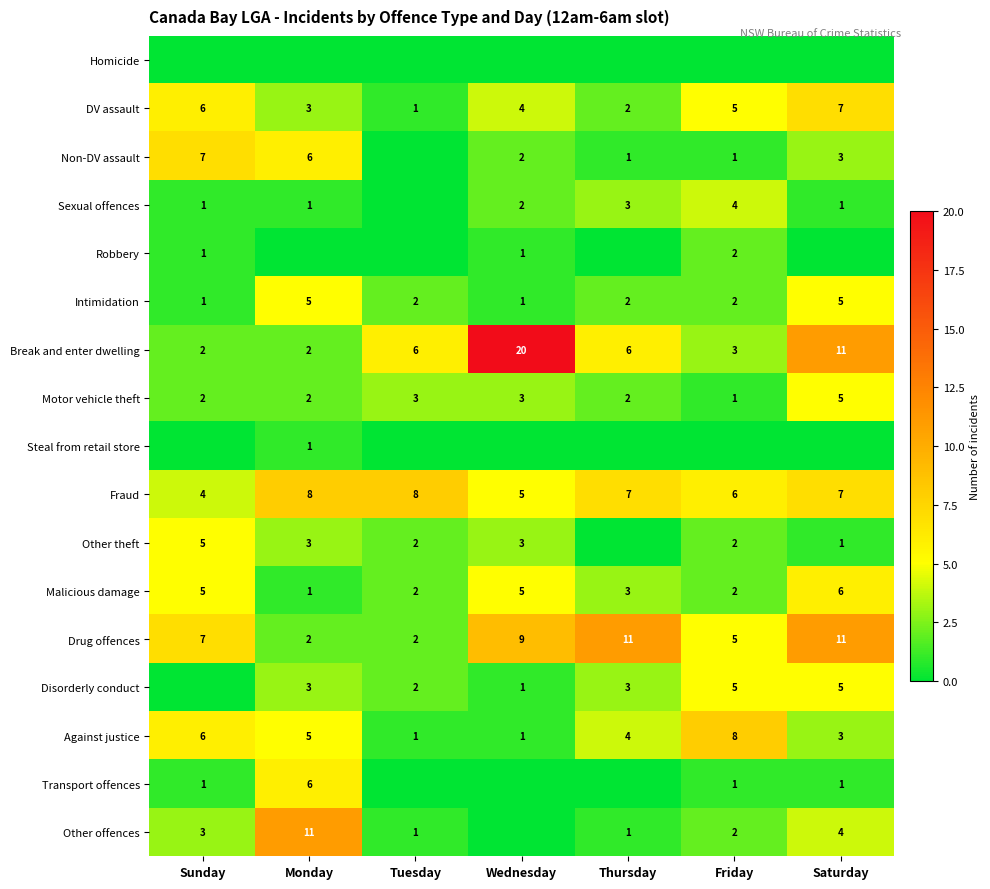

Between Sunday and Tuesday, which is larger?

Sunday